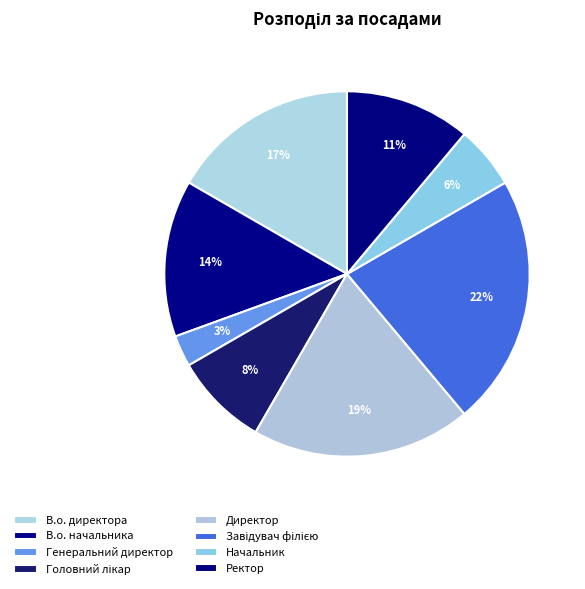

Is В.о. начальника the majority of the pie?

No